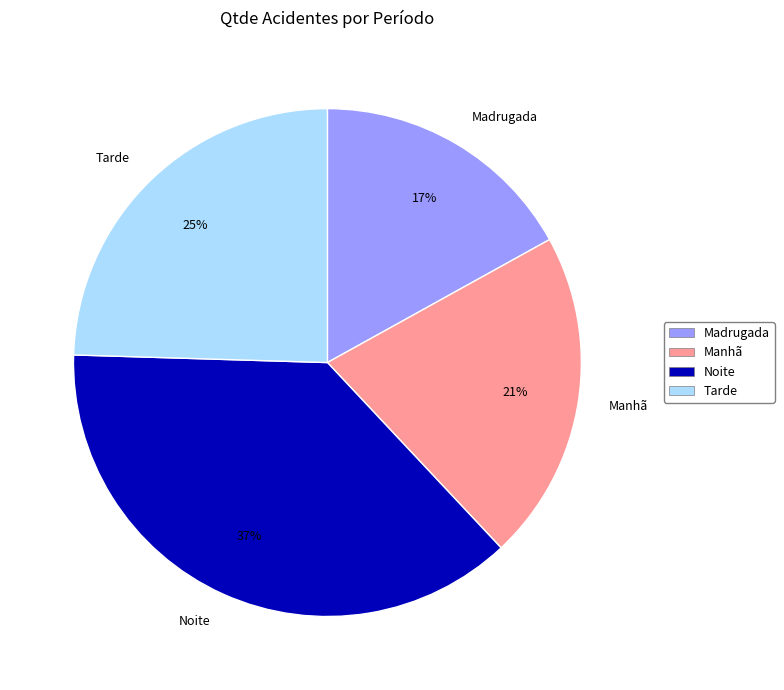

How many slices are in this pie chart?

4